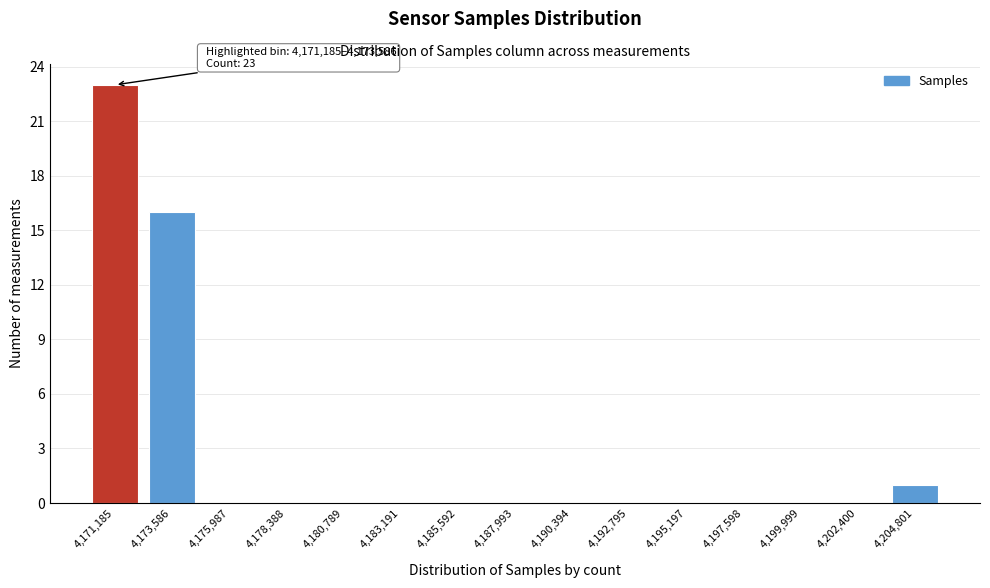

Reading left to right, what are all the values shown in this chart?

4,171,185=23	4,173,586=16	4,175,987=0	4,178,388=0	4,180,789=0	4,183,191=0	4,185,592=0	4,187,993=0	4,190,394=0	4,192,795=0	4,195,197=0	4,197,598=0	4,199,999=0	4,202,400=0	4,204,801=1